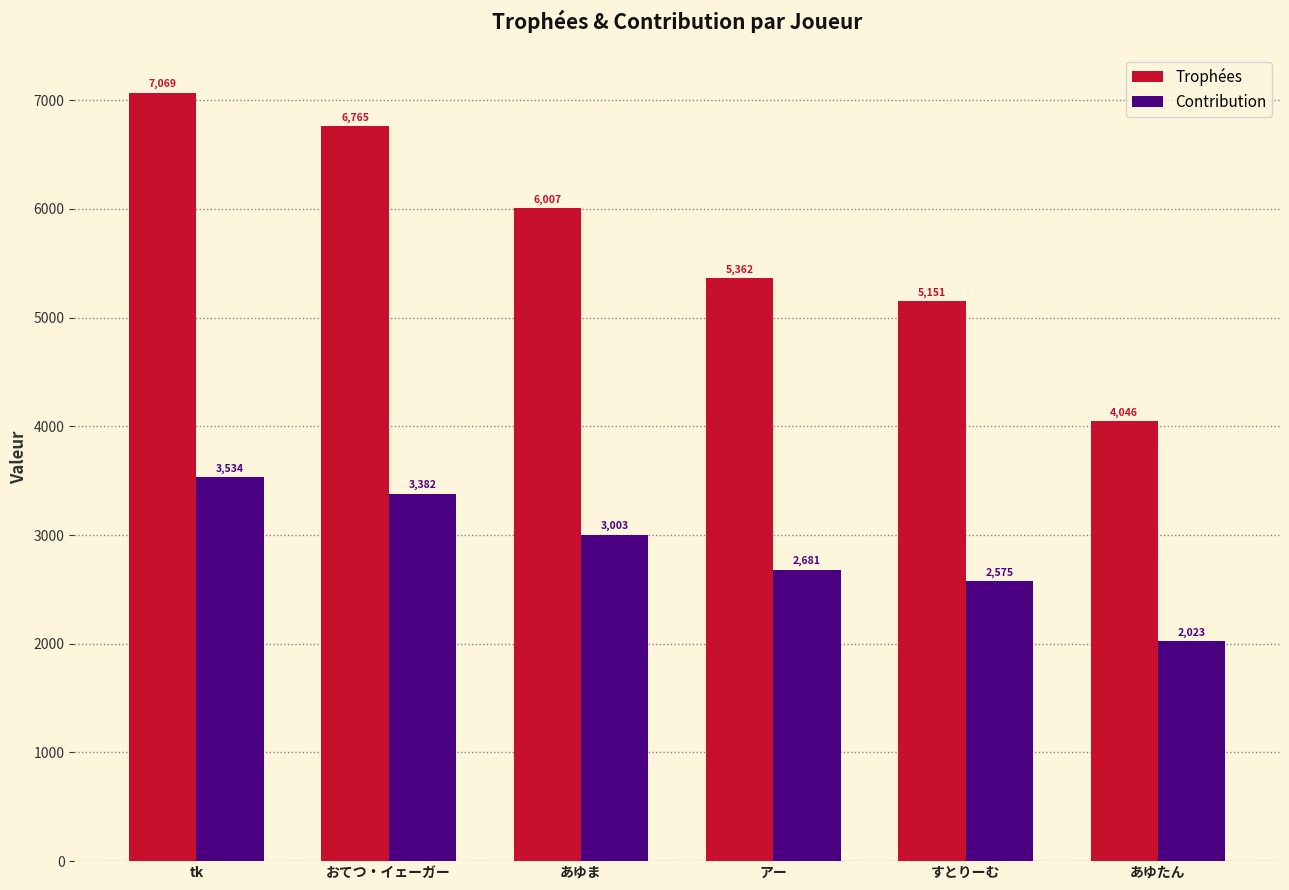

What are all the series names shown in the legend?

Trophées, Contribution